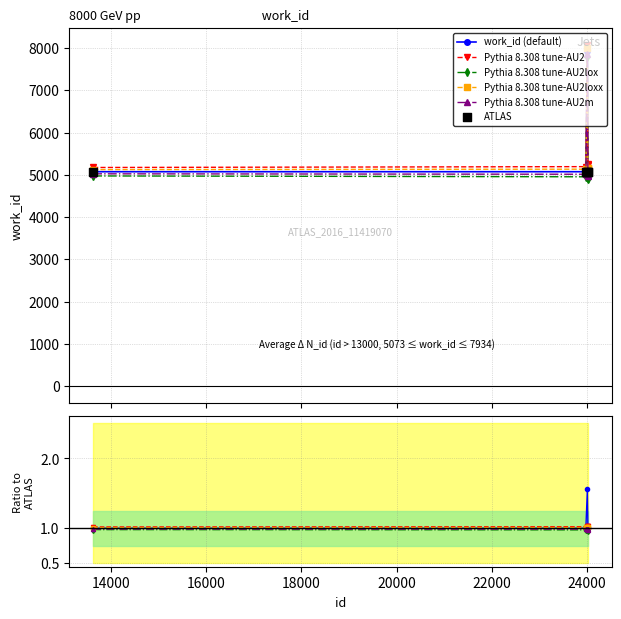

Between 24007 and 23975, which is larger?

24007